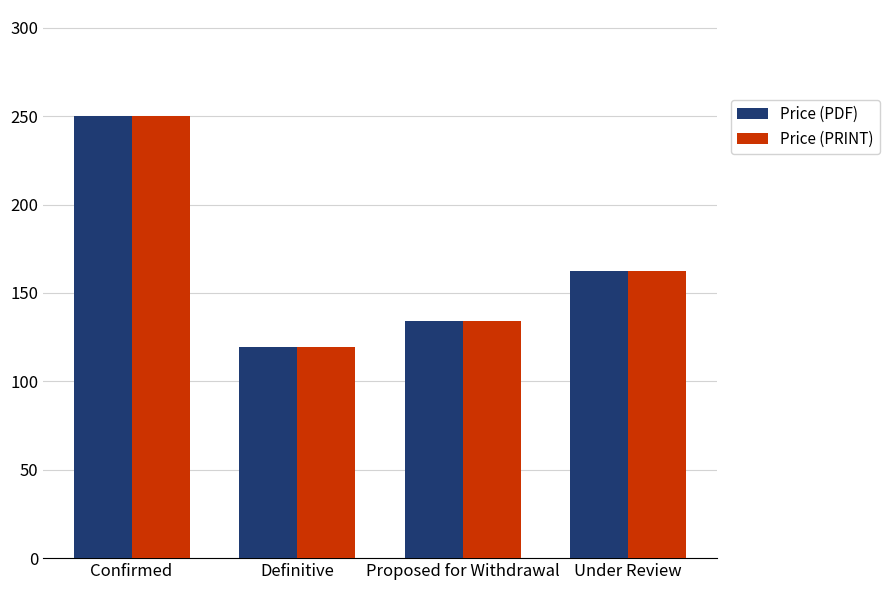

Is it true that Price (PRINT) equals 119.1 at Definitive?

True